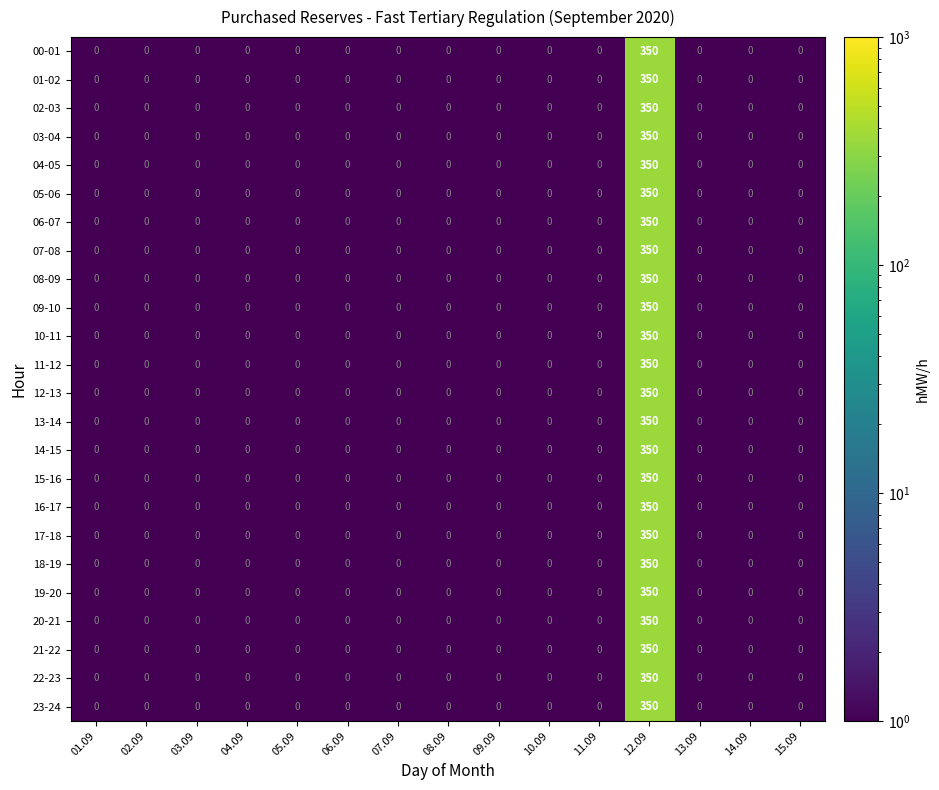

What is the average value of the 01-02 series?

23